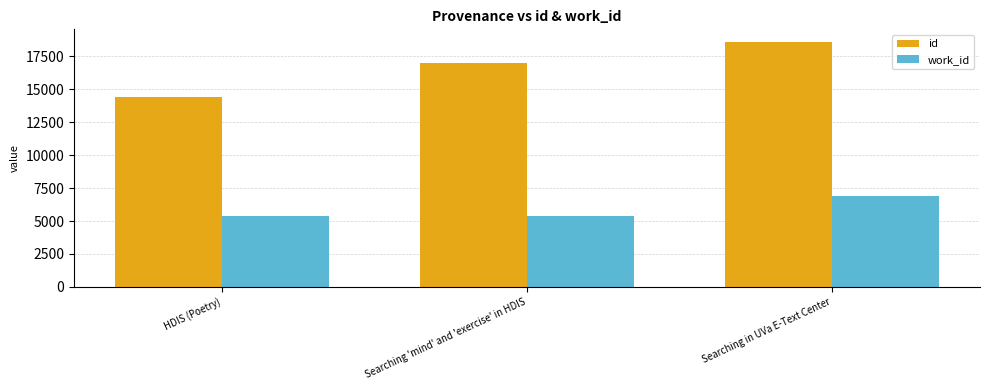

What is the sum of all work_id values?

17657